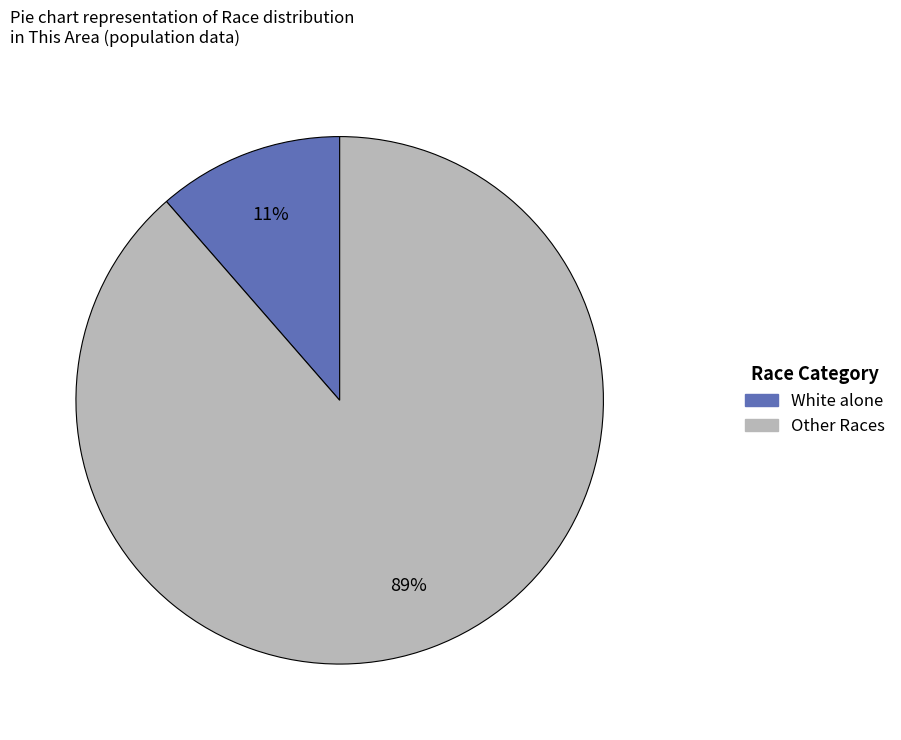

Is there any slice that represents more than half of the pie?

Yes